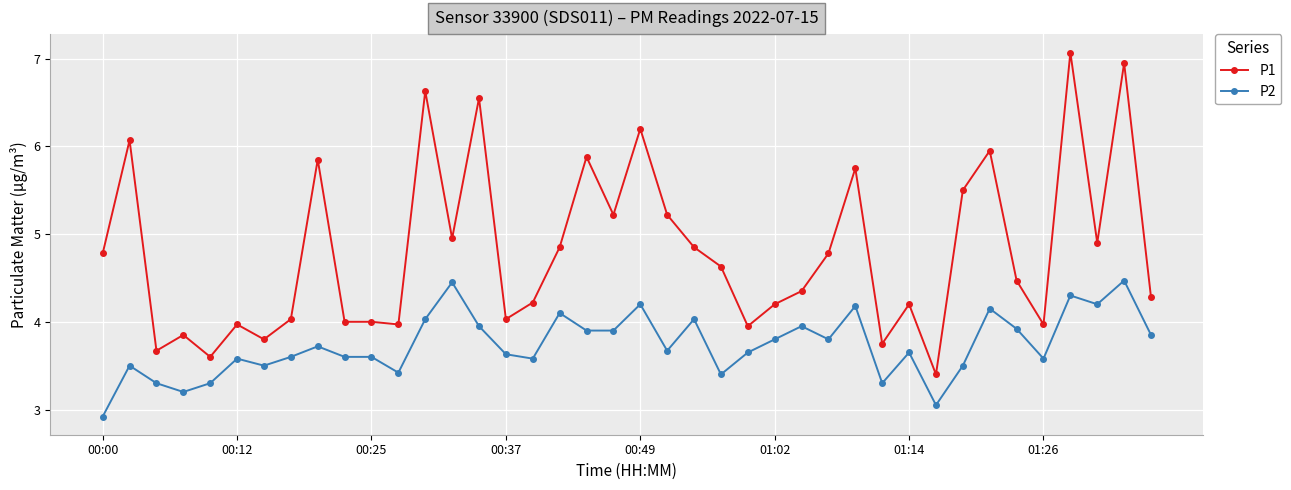

How many series are shown in this chart?

2